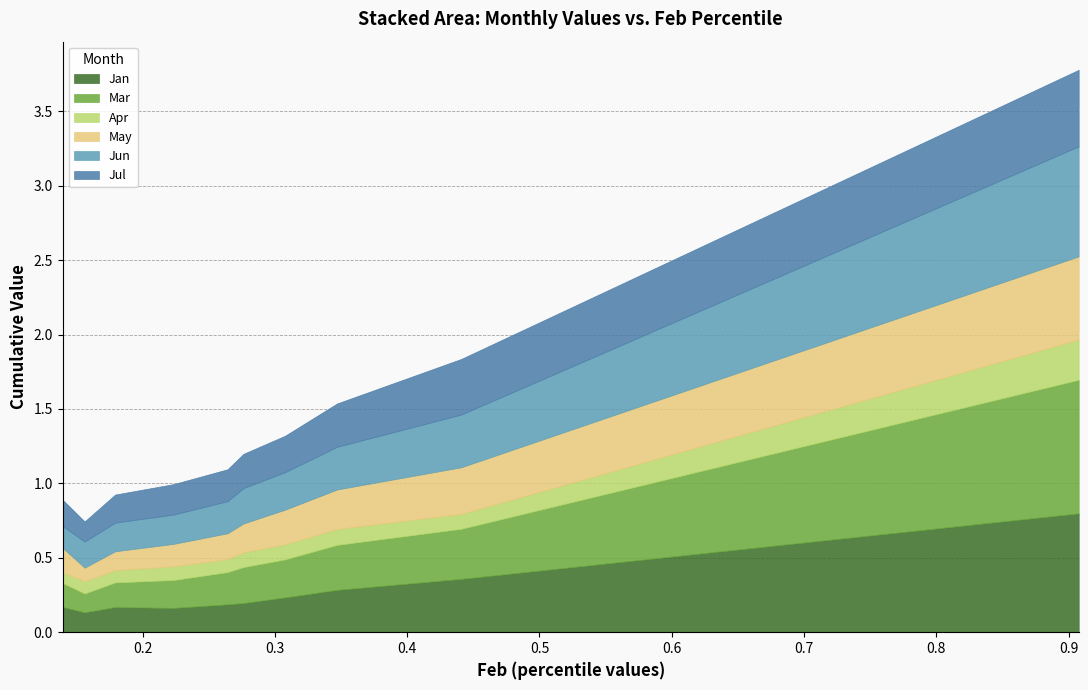

Rank the series at 0.276272047842429 from lowest to highest value.

Apr, May, Jan, Jul, Jun, Mar